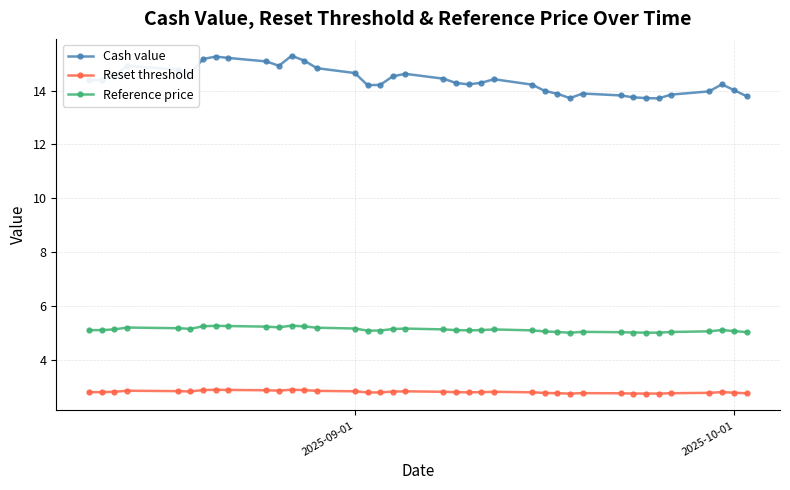

Which series has the largest total across all categories?

Cash value